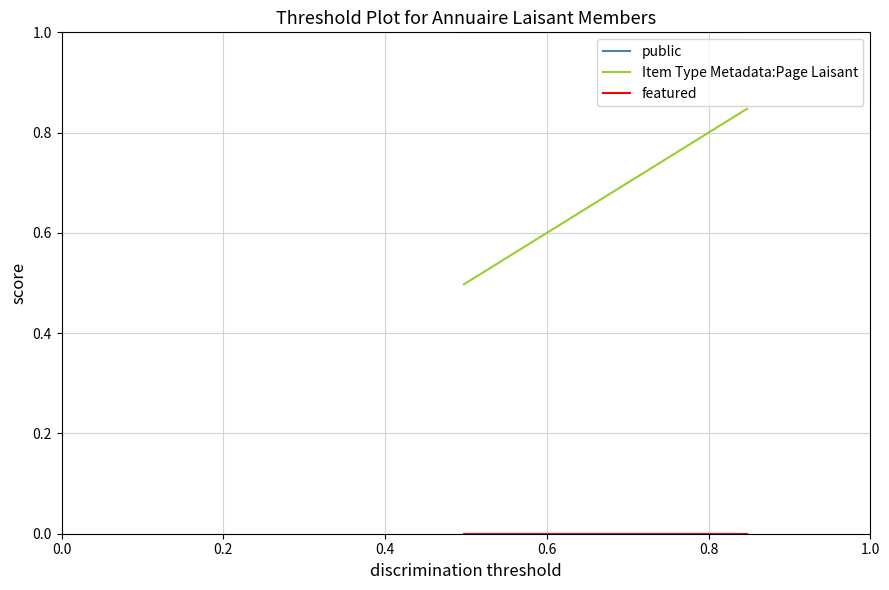

Which series has the widest spread of values?

Item Type Metadata:Page Laisant